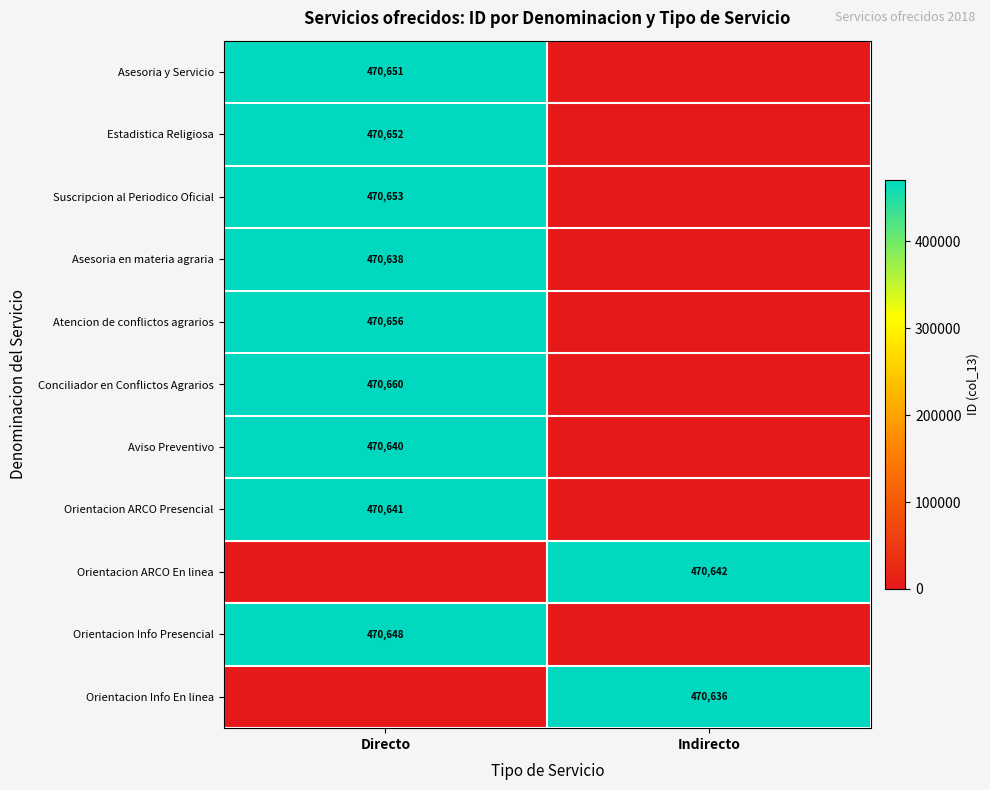

The value of Orientacion Info Presencial at Directo is 800257. True or false?

False